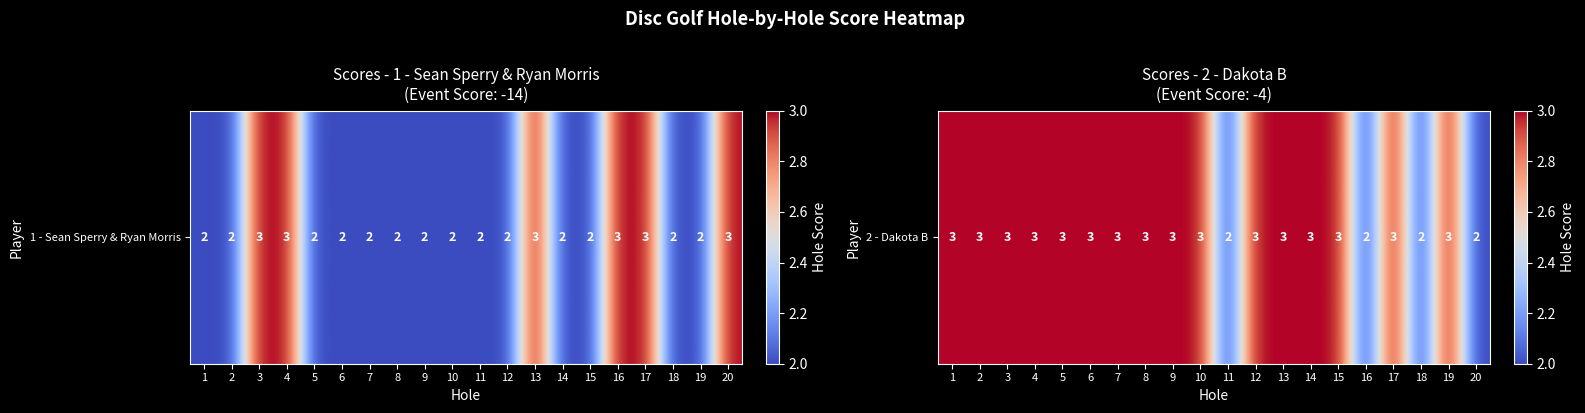

What is the average value?

3